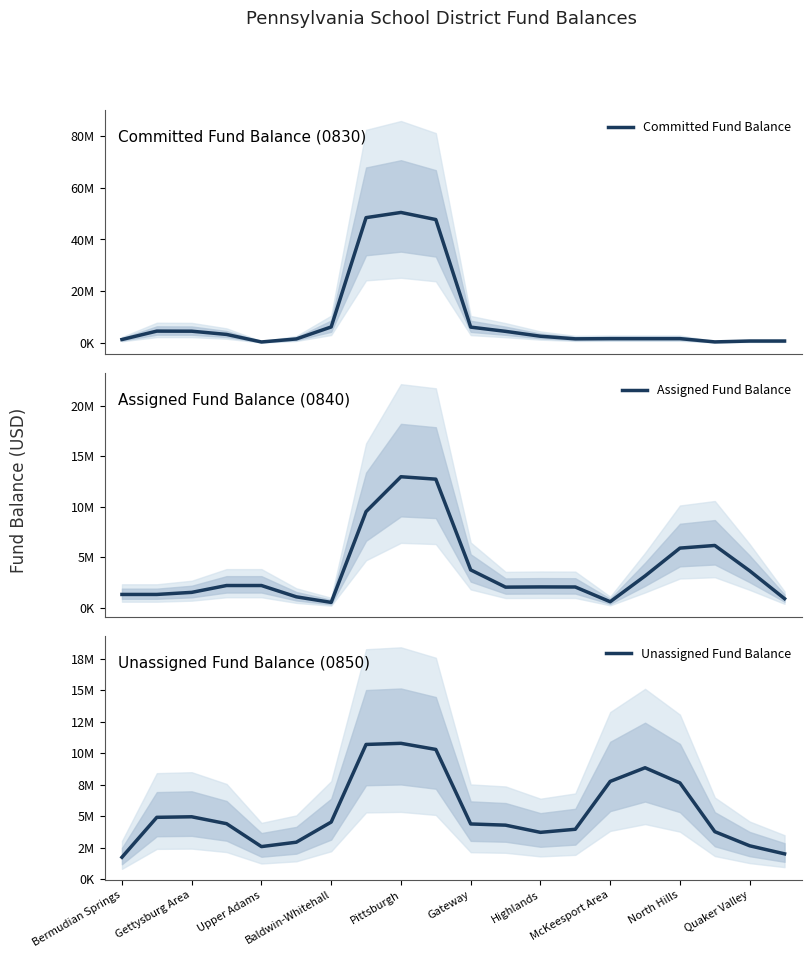

What is the difference between the Unassigned Fund Balance values at Gateway and 13?

1027764.7